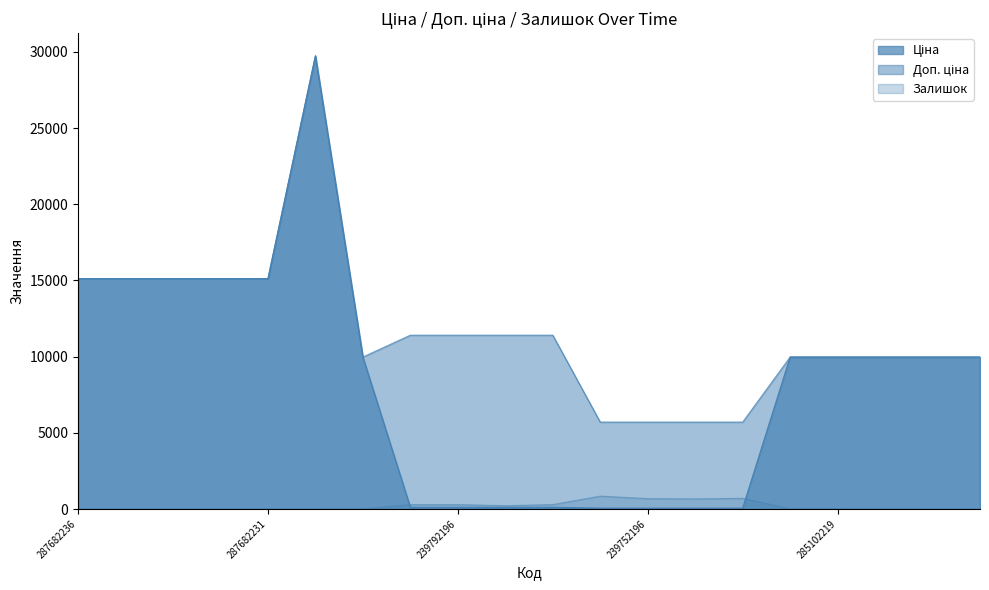

At which category does Доп. ціна reach its first local valley?

285101569